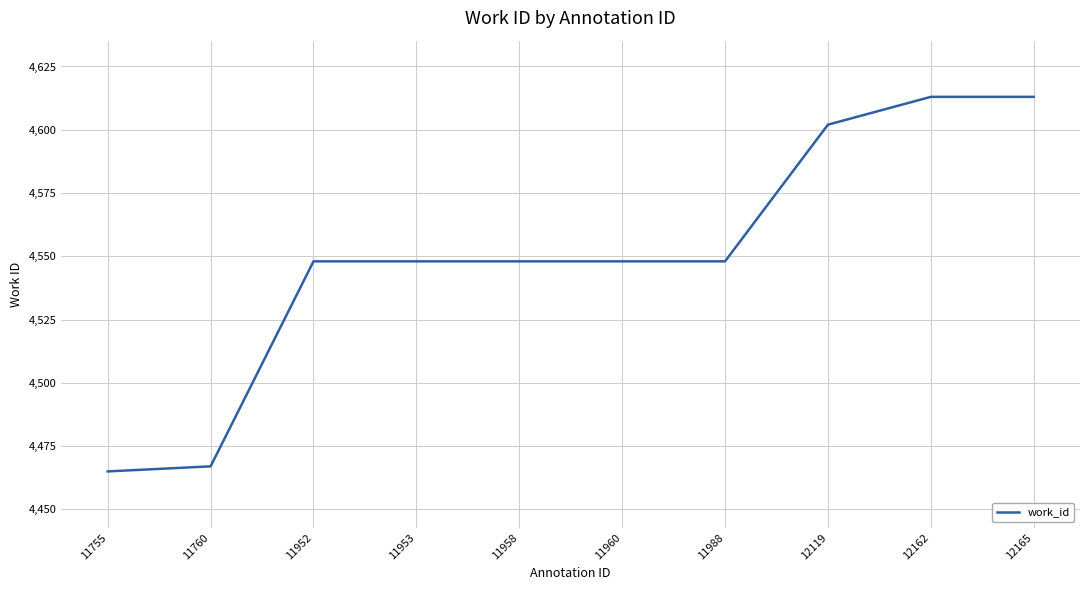

What is the greatest value displayed?

4613